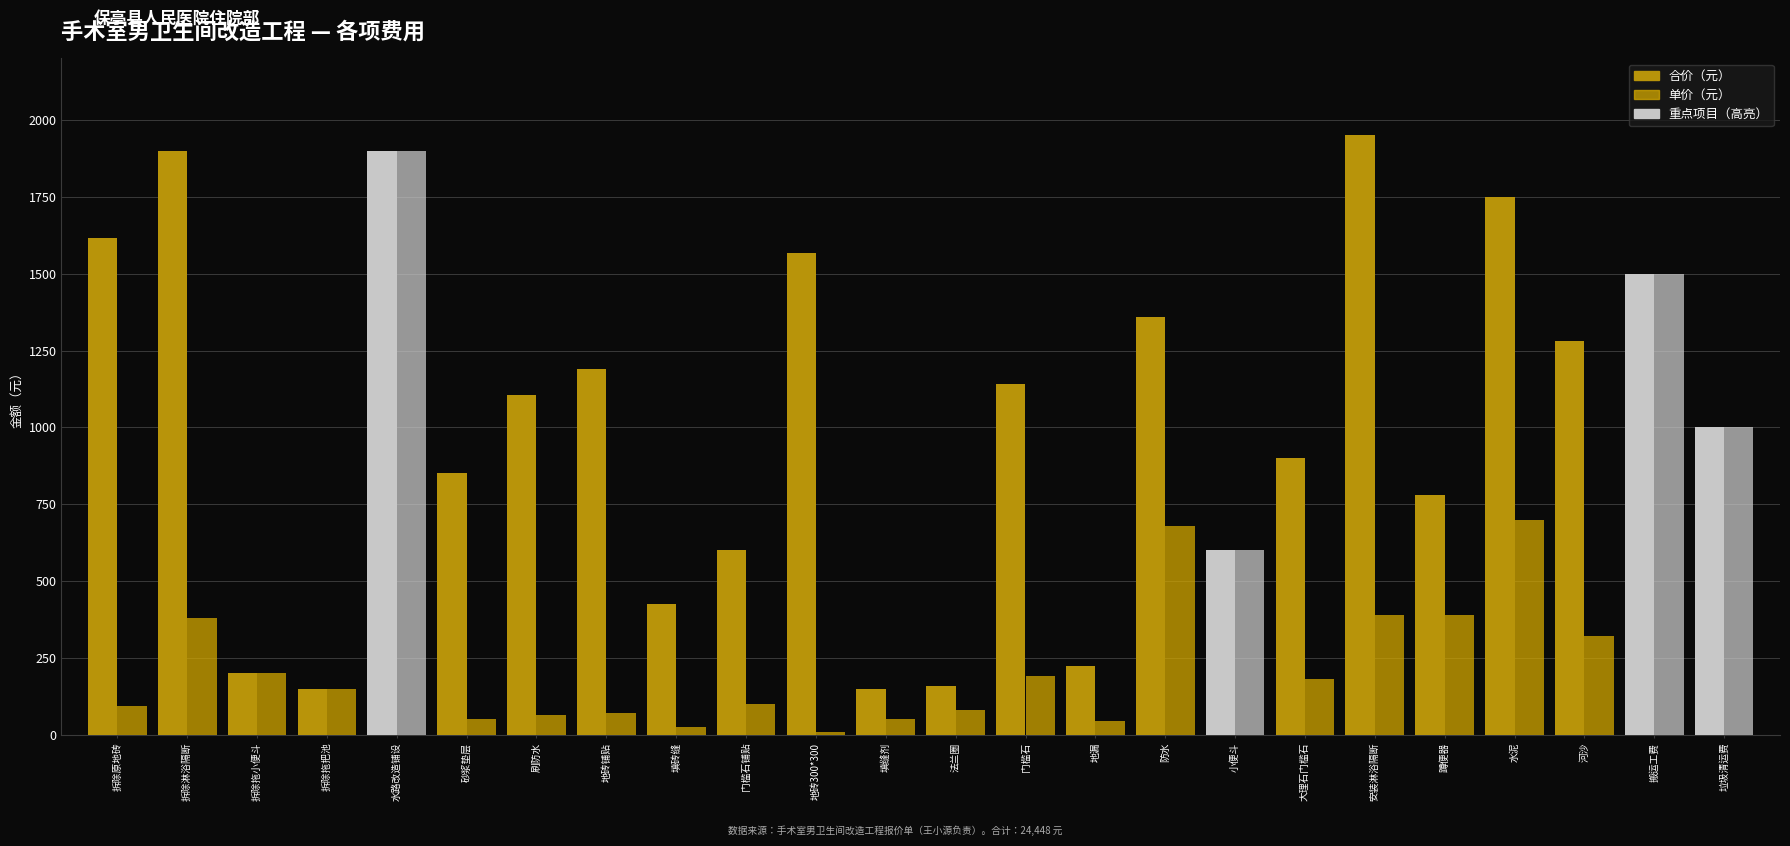

Is it true that 单价（元） equals 173 at 门槛石铺贴?

False